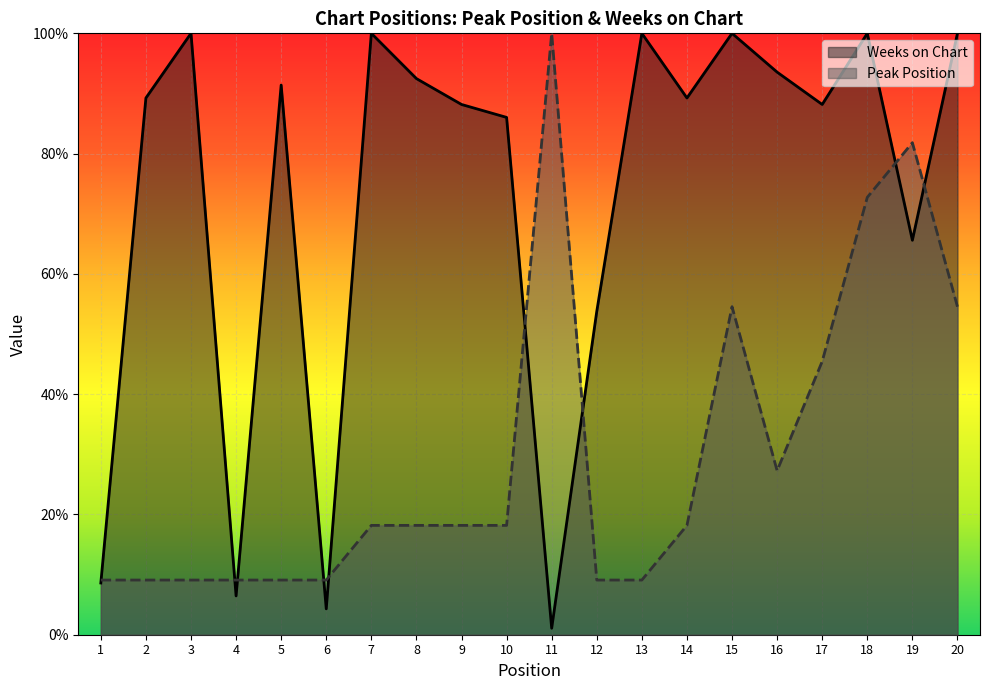

What is the difference between the second highest and minimum values in the Peak Position series?

72.7